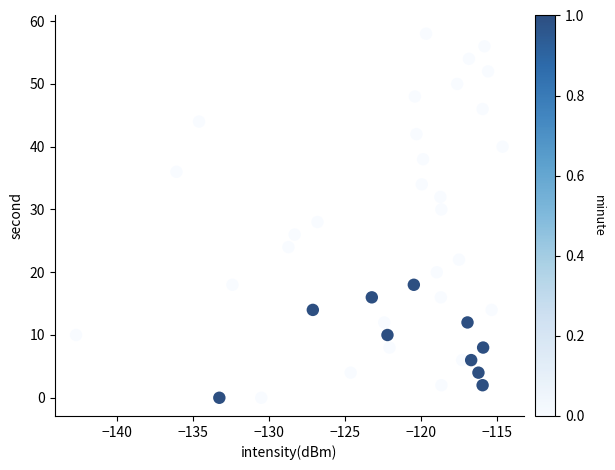

What is the range of Y values (max minus min)?

58